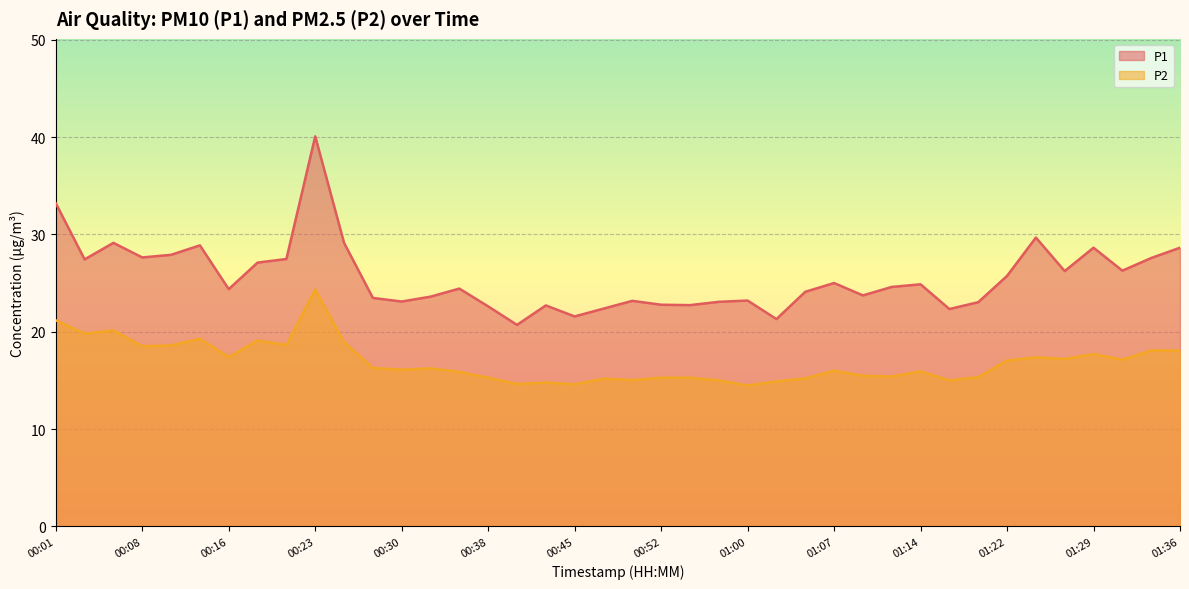

Is it true that P1 equals 48.4 at 01:36?

False